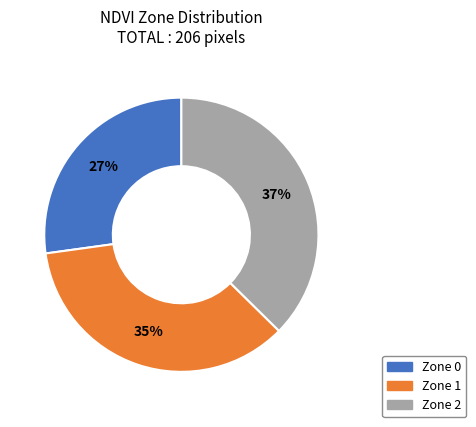

Is there any slice that represents more than half of the pie?

No